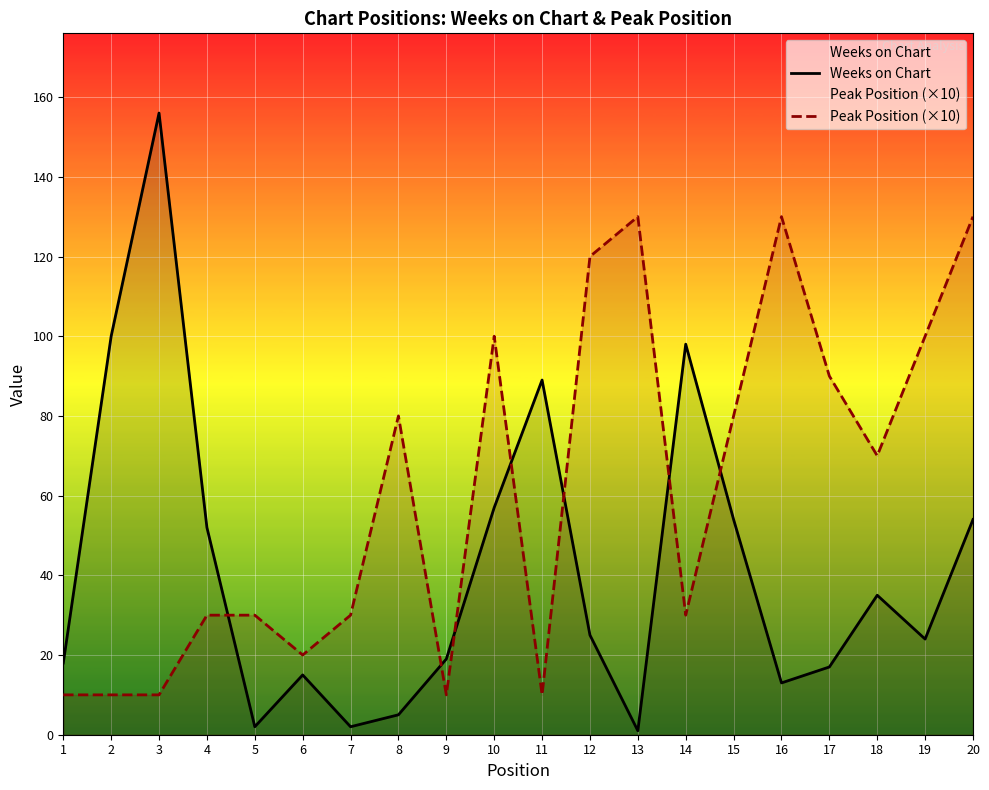

Reading left to right, transcribe all the data shown in this chart.

Weeks on Chart: 18	100	156	52	2	15	2	5	19	57	89	25	1	98	54	13	17	35	24	54
Peak Position (×10): 10	10	10	30	30	20	30	80	10	100	10	120	130	30	80	130	90	70	100	130